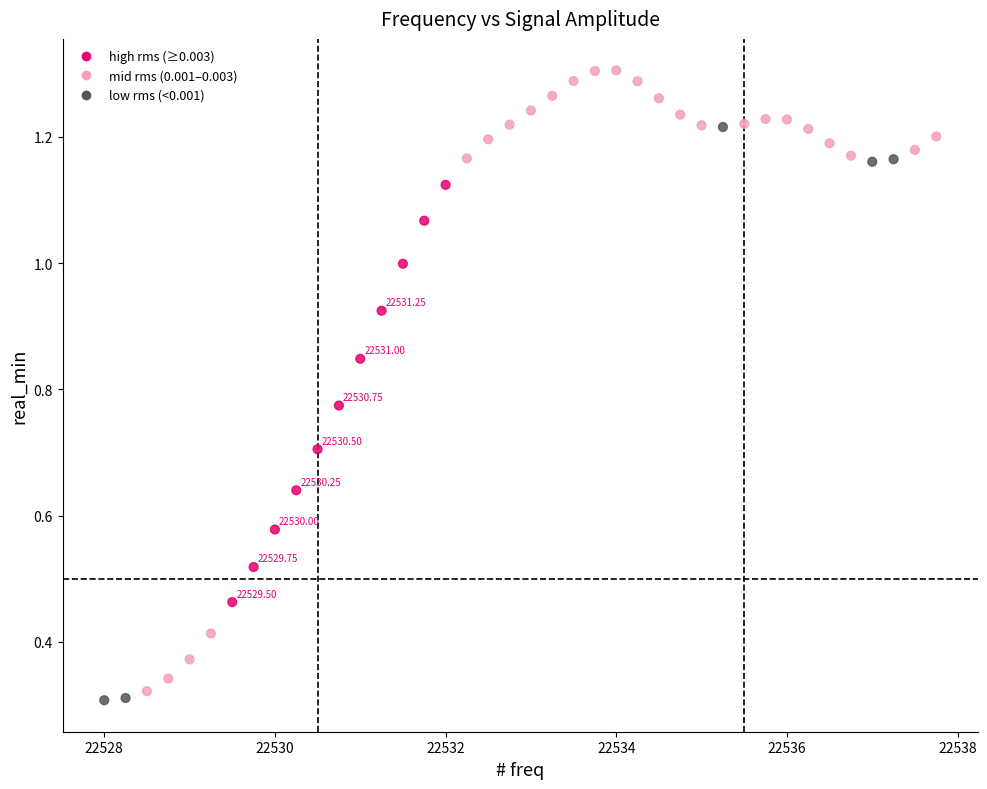

What is the range of Y values (max minus min)?

1.0